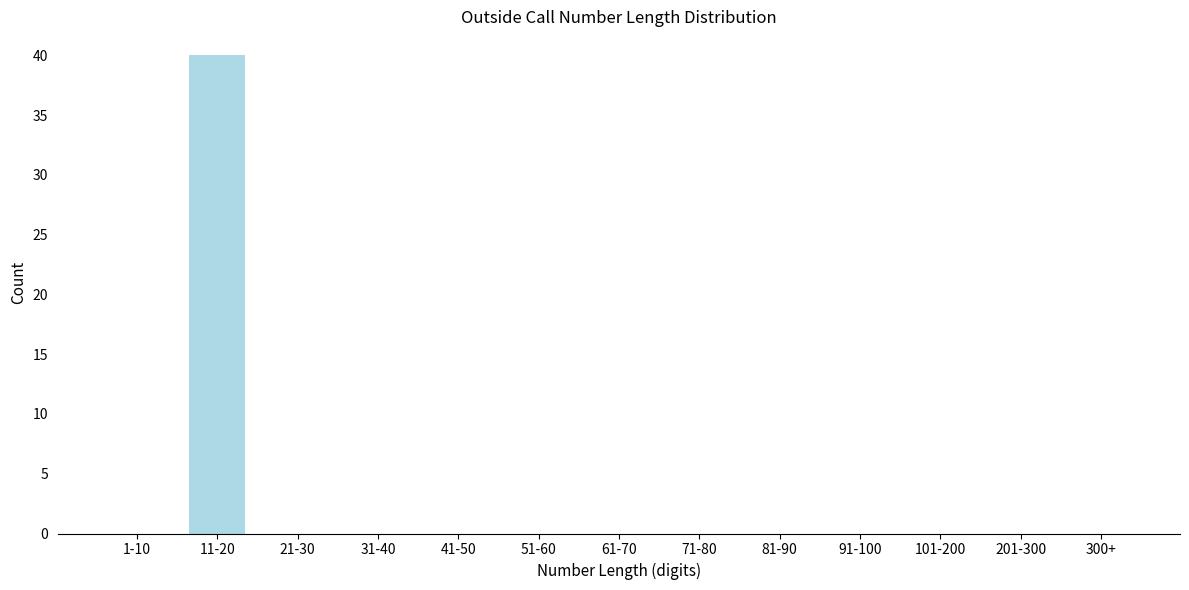

Reading left to right, what are all the values shown in this chart?

1-10=0	11-20=40	21-30=0	31-40=0	41-50=0	51-60=0	61-70=0	71-80=0	81-90=0	91-100=0	101-200=0	201-300=0	300+=0